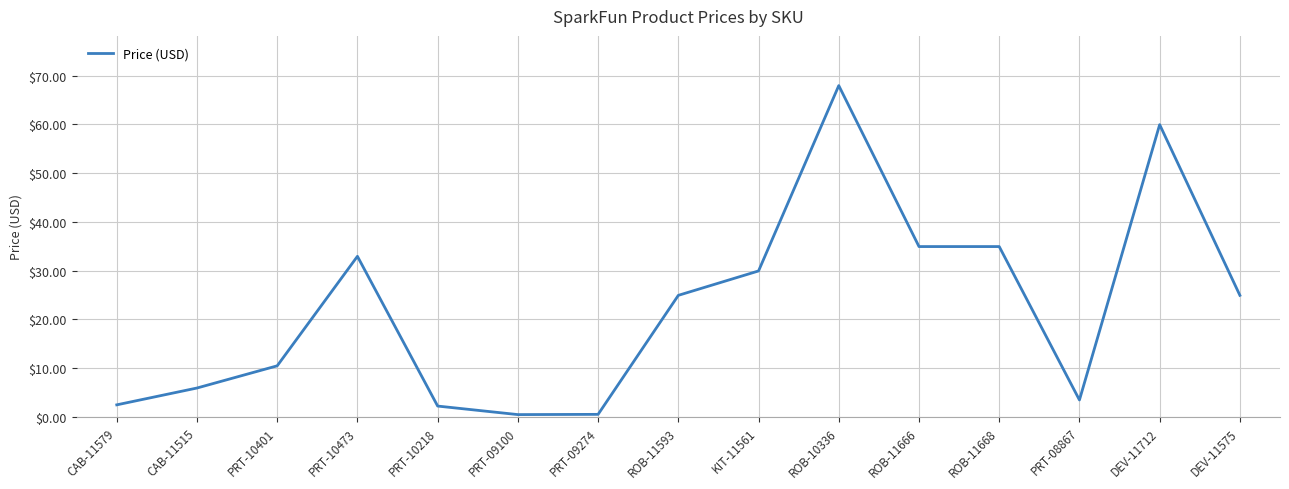

What is the difference between the second highest and second lowest values?

59.4